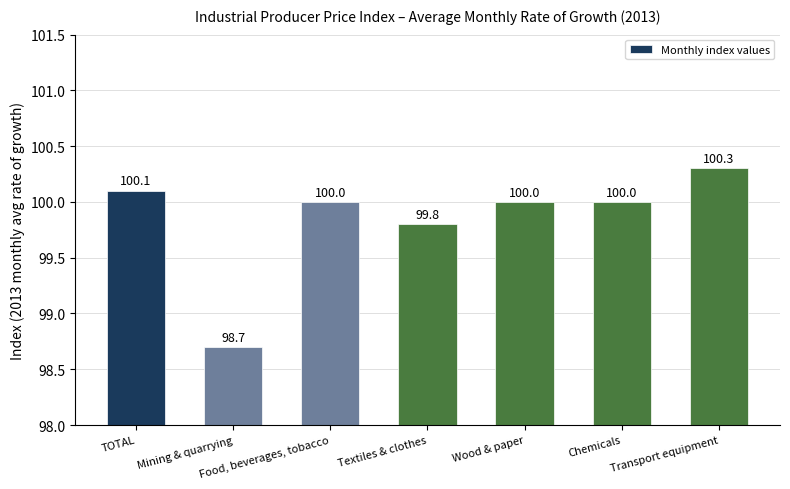

The chart shows a value of 159.7 at Mining & quarrying. True or false?

False